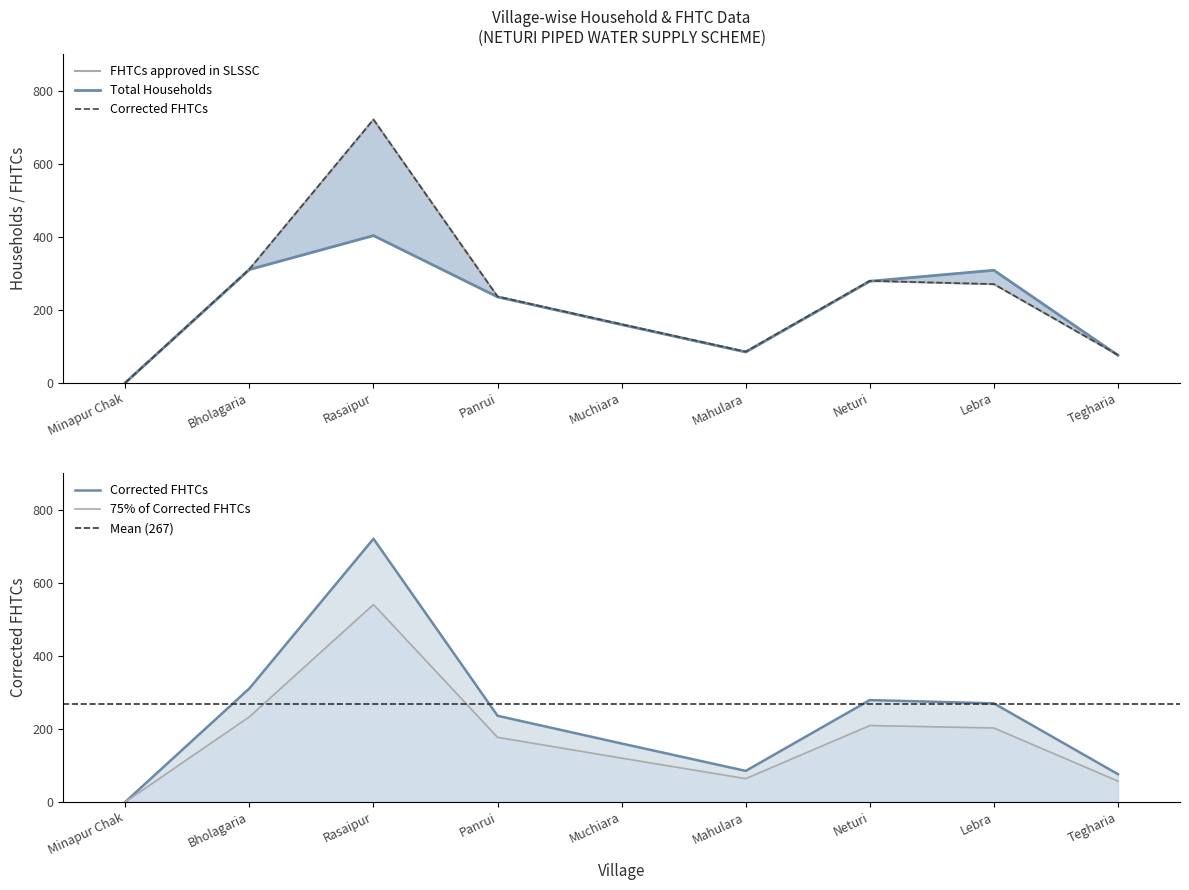

The Corrected FHTCs series shows 76 at Tegharia. True or false?

True